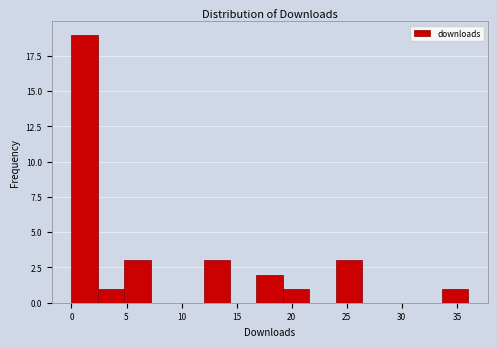

How tall is the bar that spans 2.4 to 4.8 on the x-axis? Neither the bar edges nor the heights are printed on the chart, so give them approximately, as read against the axes.

1